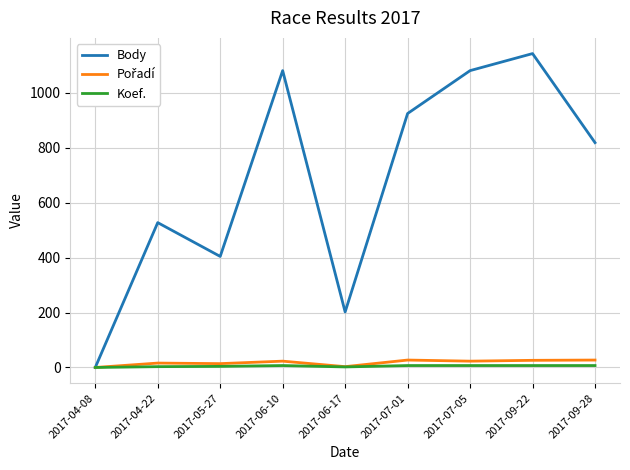

Which series has the largest total across all categories?

Body